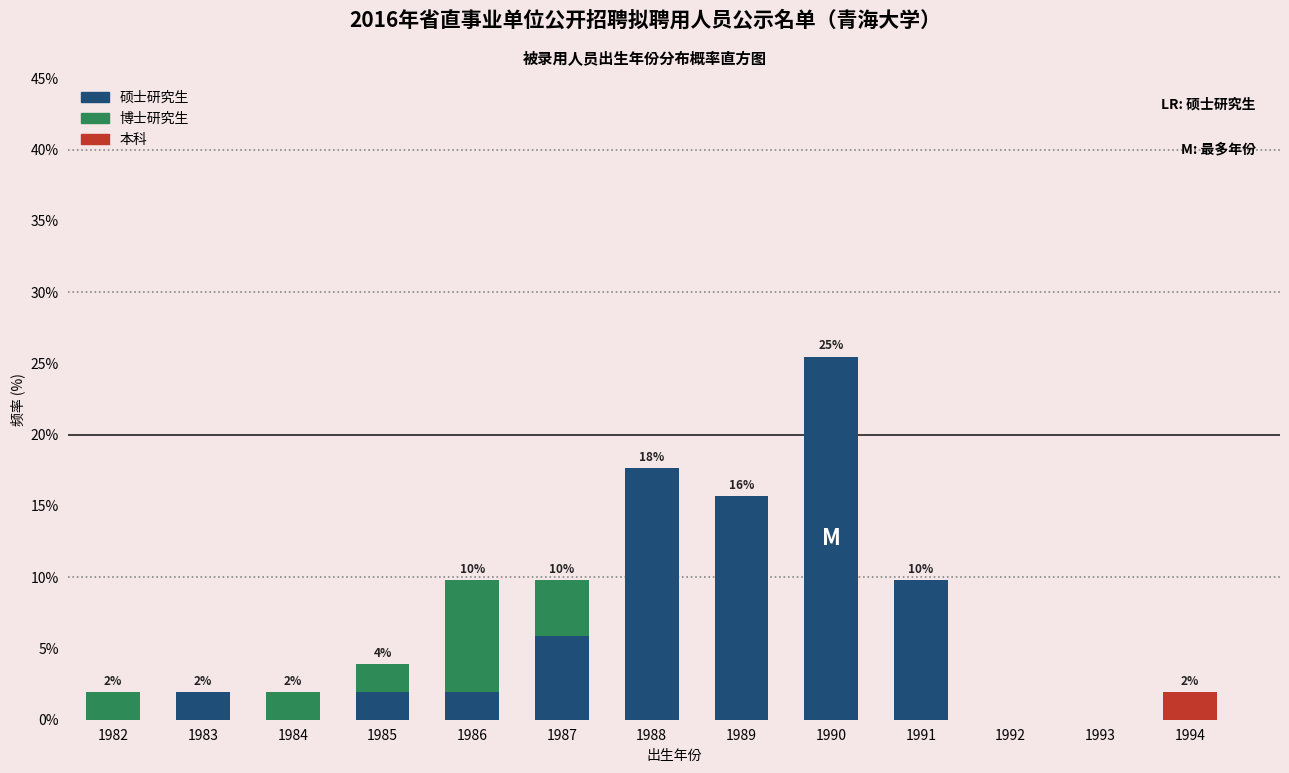

At which label does 硕士研究生 reach its peak?

1990